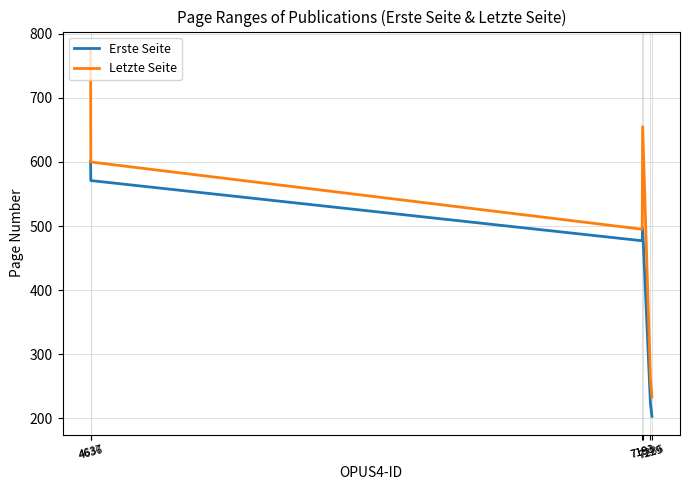

The value of Erste Seite at 7191 is 477. True or false?

True